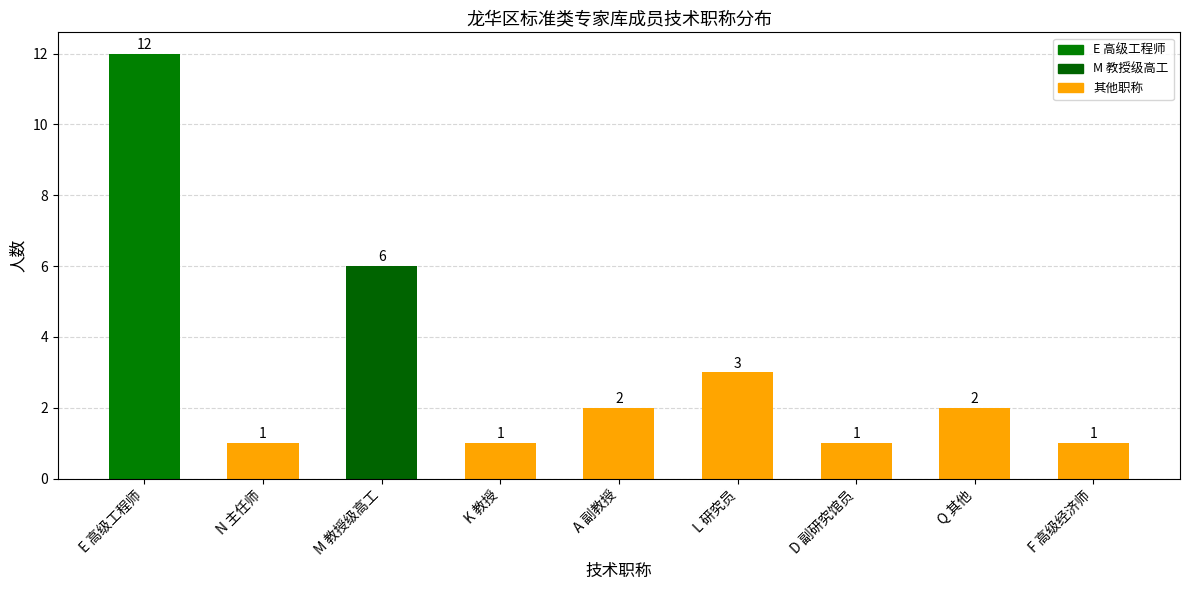

How many categories are shown in the chart?

9